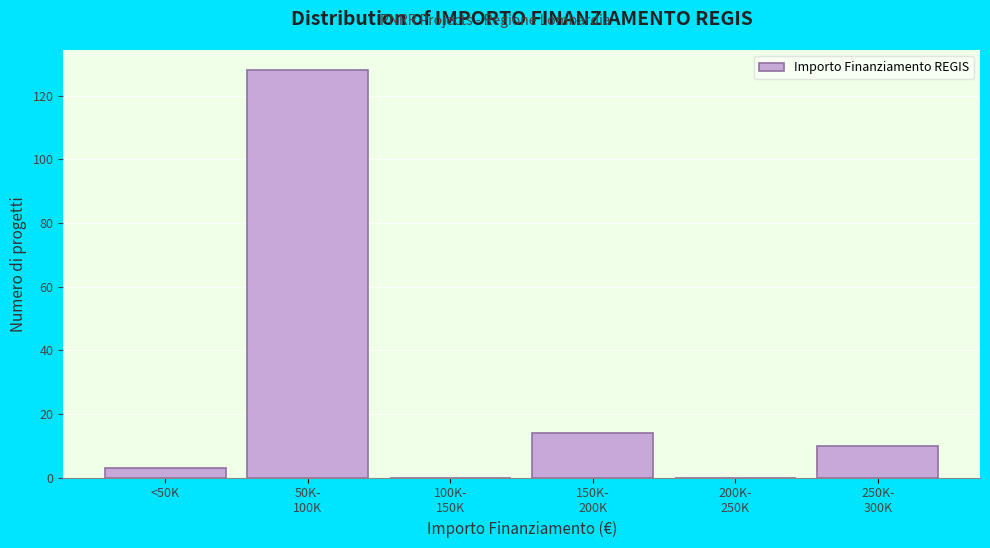

What is the maximum value shown in the chart?

128